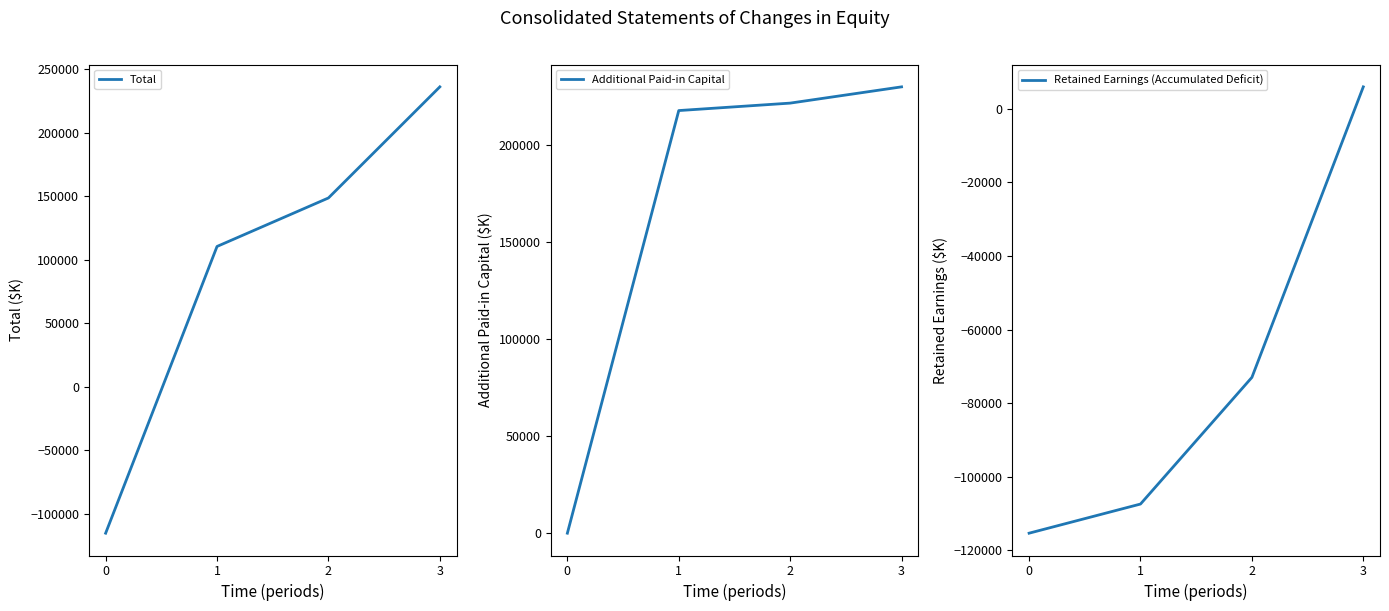

Which series has the widest spread of values?

Total